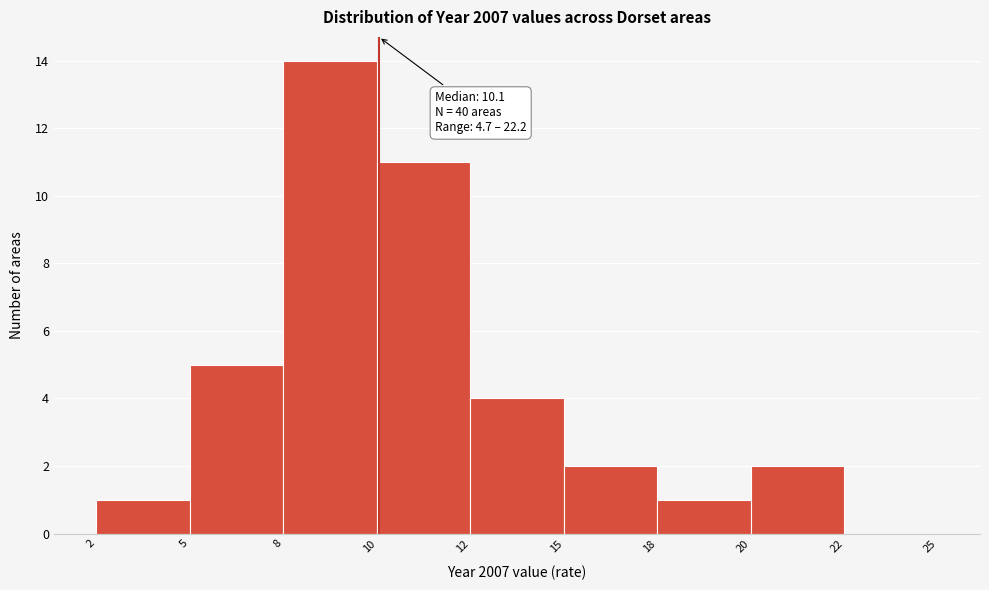

Reading right to left, transcribe all the data shown in this chart.

22=0	20=2	18=1	15=2	12=4	10=11	8=14	5=5	2=1